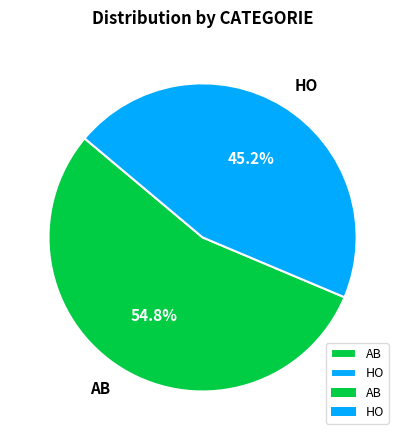

How much of the chart is everything except AB?

45.2%